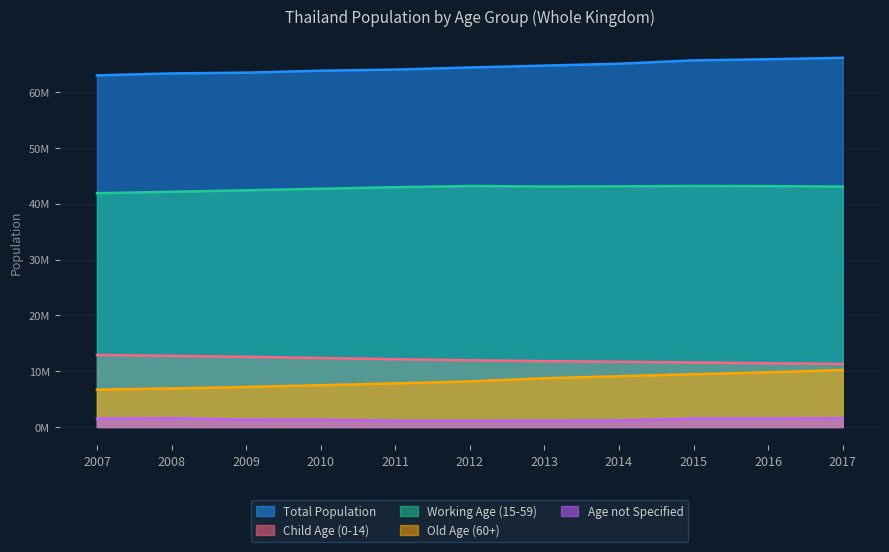

What is the total value across all series at 2010?

127756534